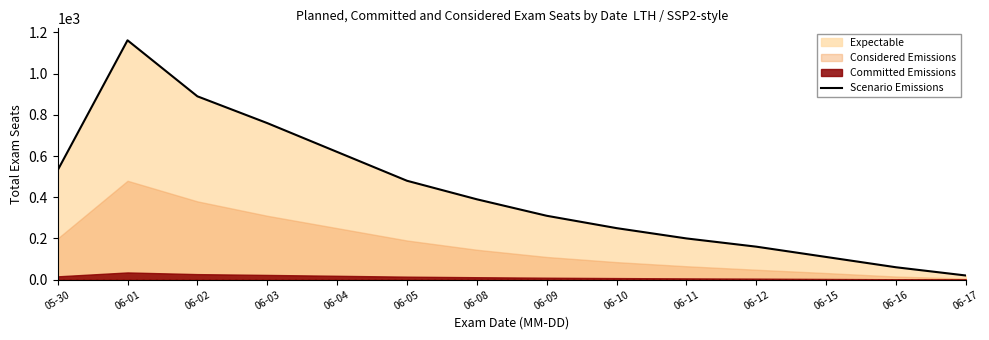

The value at 06-08 is 390. True or false?

True